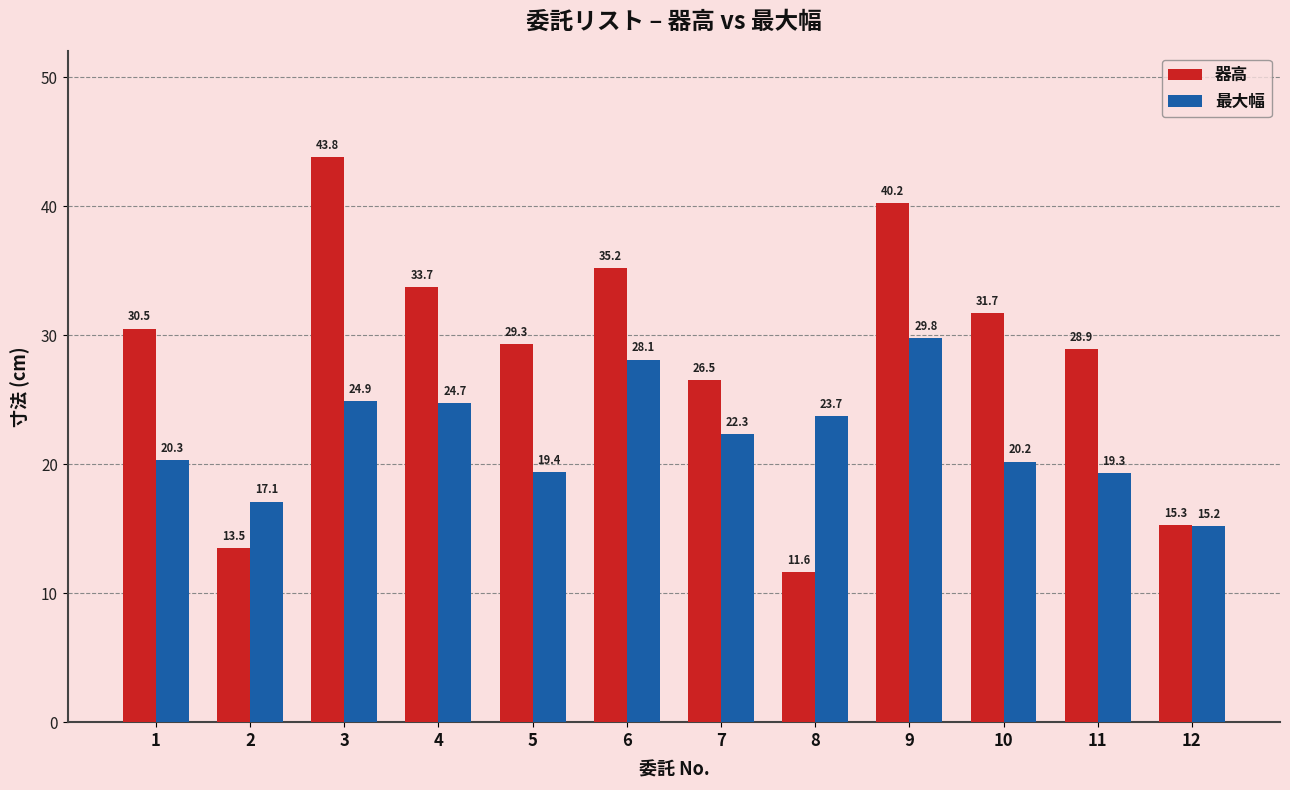

At which category is the sum across all series the highest?

9